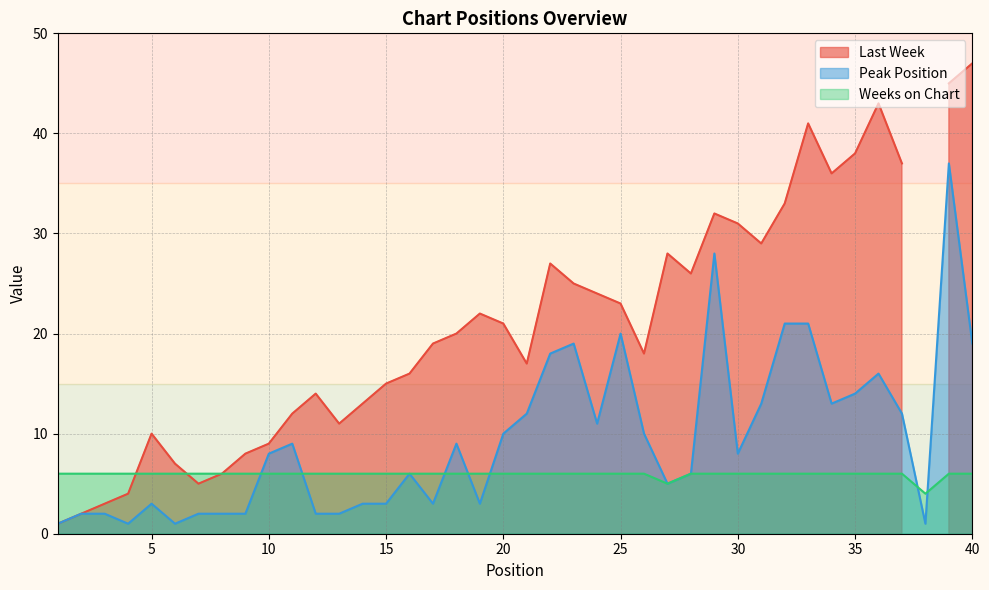

What is the approximate value of Peak Position at 25, to the nearest 10?

20